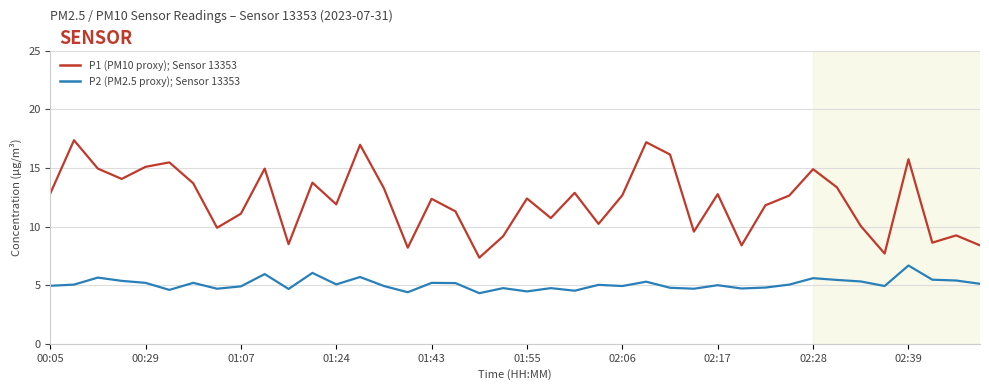

Rank the series by their maximum value, from highest to lowest.

P1 (PM10 proxy); Sensor 13353, P2 (PM2.5 proxy); Sensor 13353